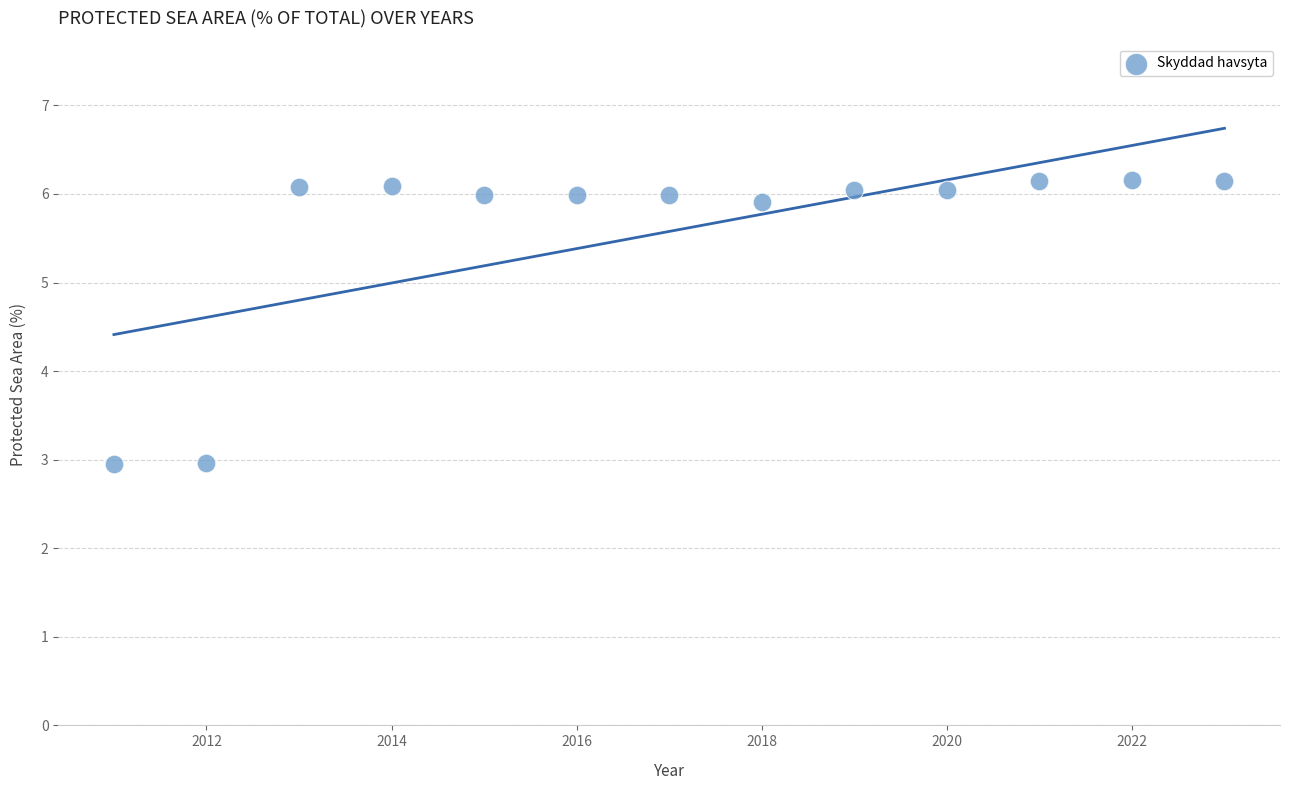

What is the range of Y values (max minus min)?

3.2